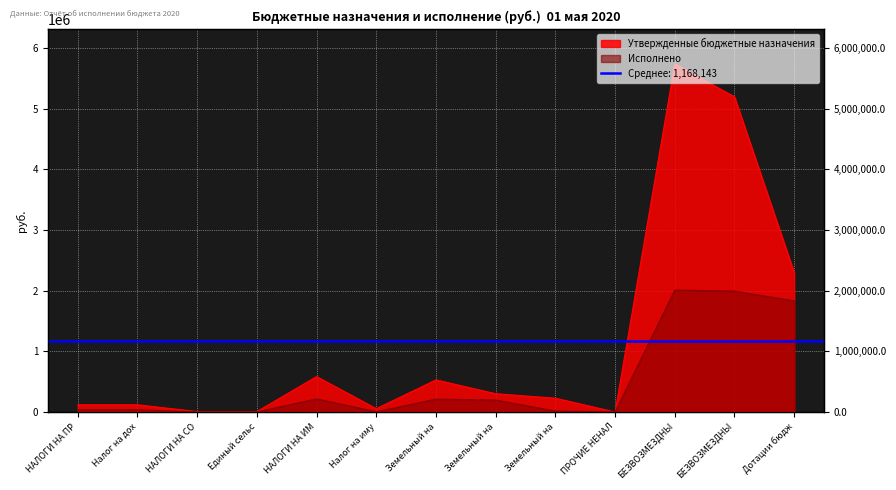

How many lines are shown in the chart?

2